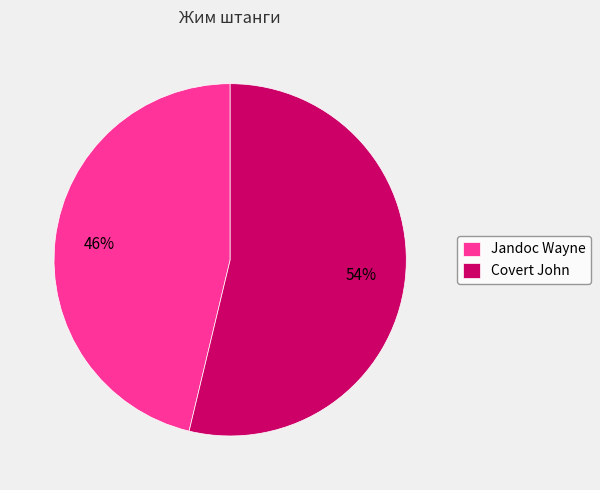

To the nearest percent, what portion does Covert John represent?

54%